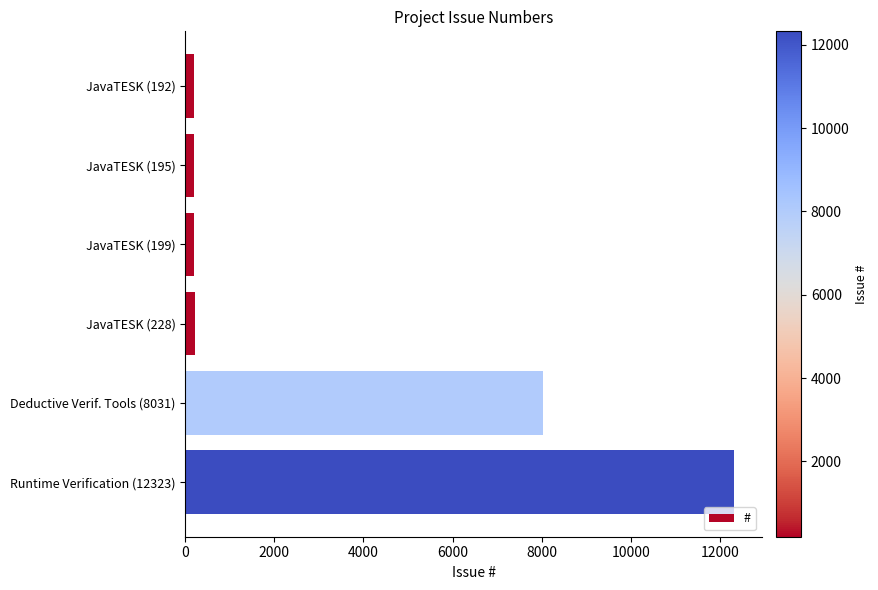

What is the difference between the second highest and second lowest values?

7836